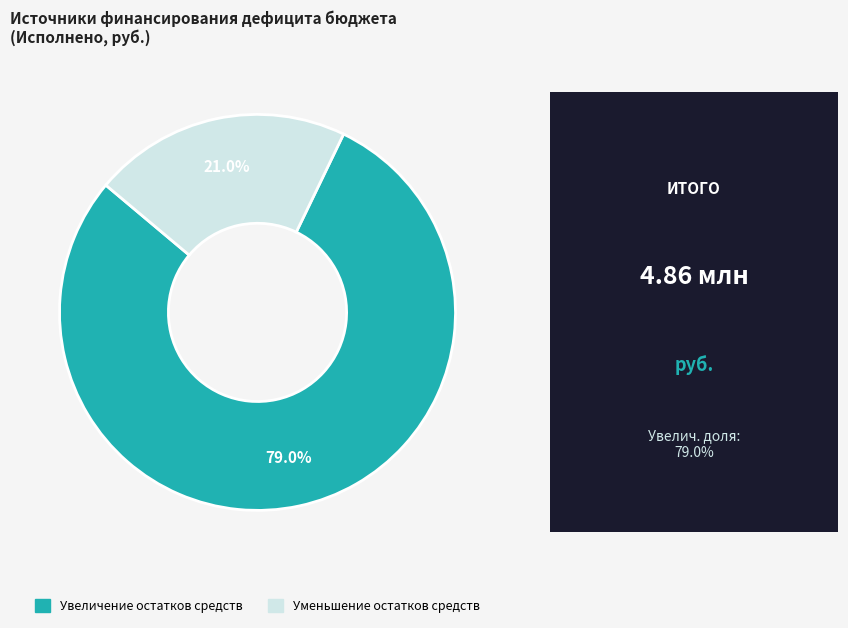

How many slices are in this pie chart?

2